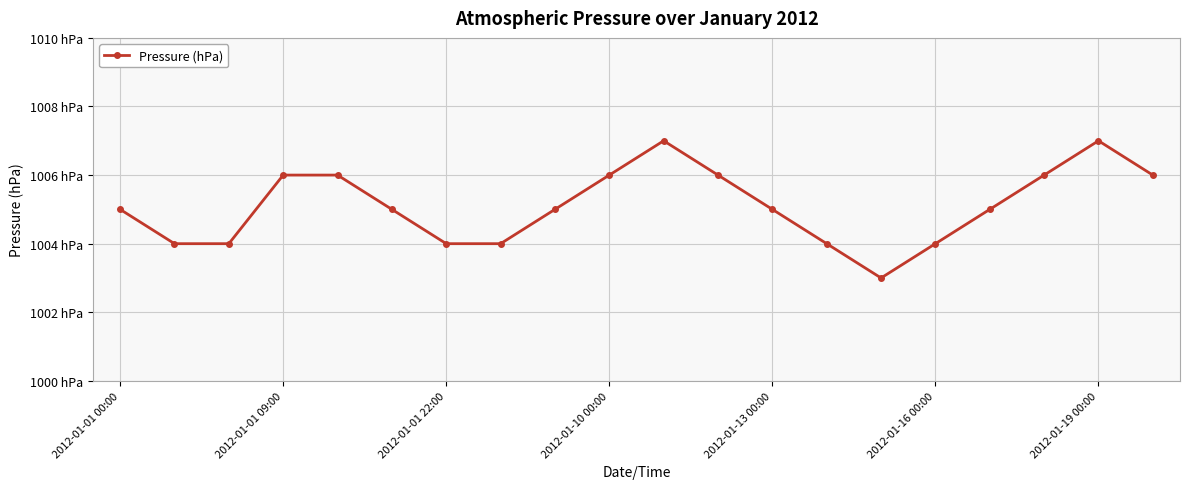

Does the chart have visible grid lines?

Yes